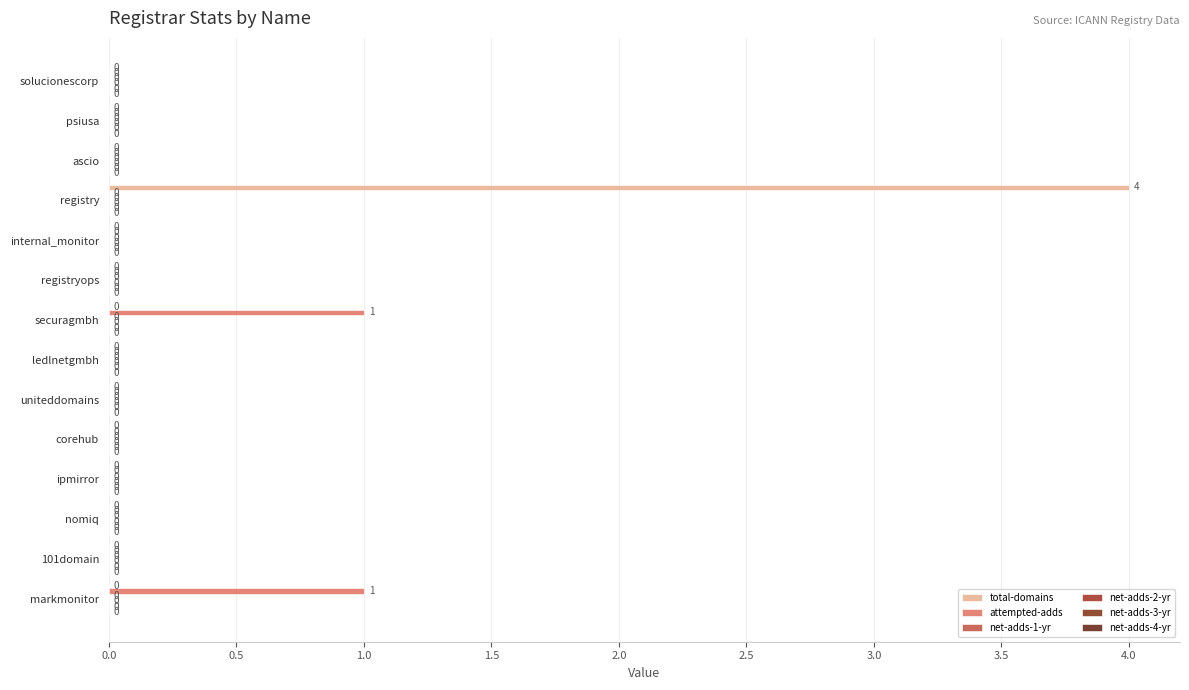

How many positive values does the total-domains series have?

1